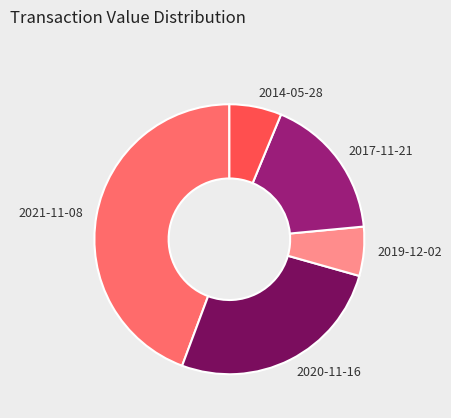

How many segments does this pie chart have?

5